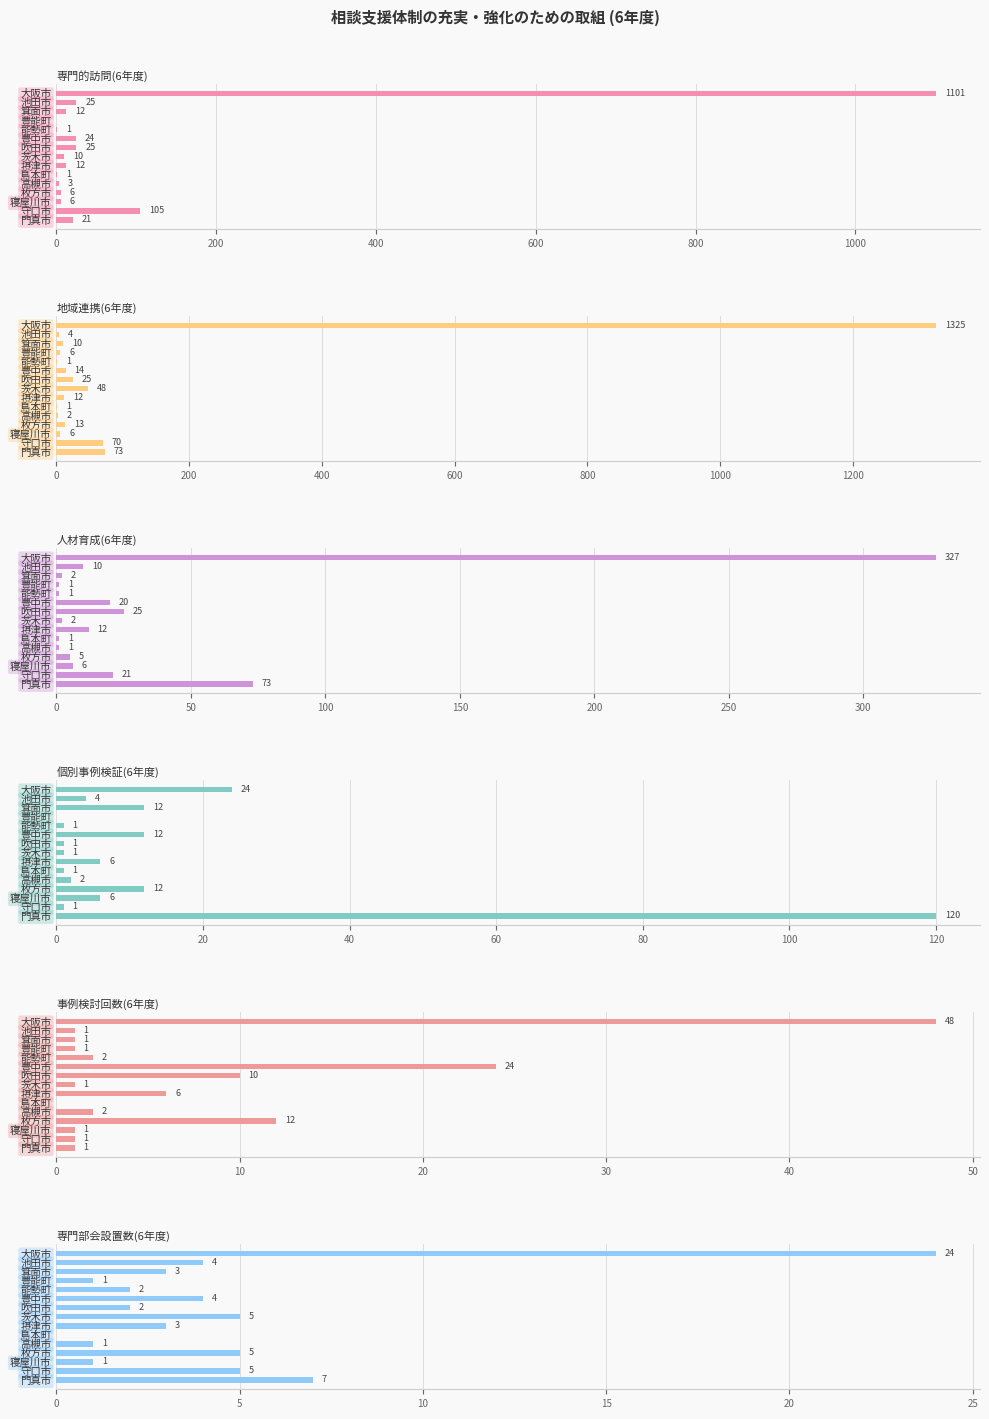

Which series has the widest spread of values?

地域連携(6年度)